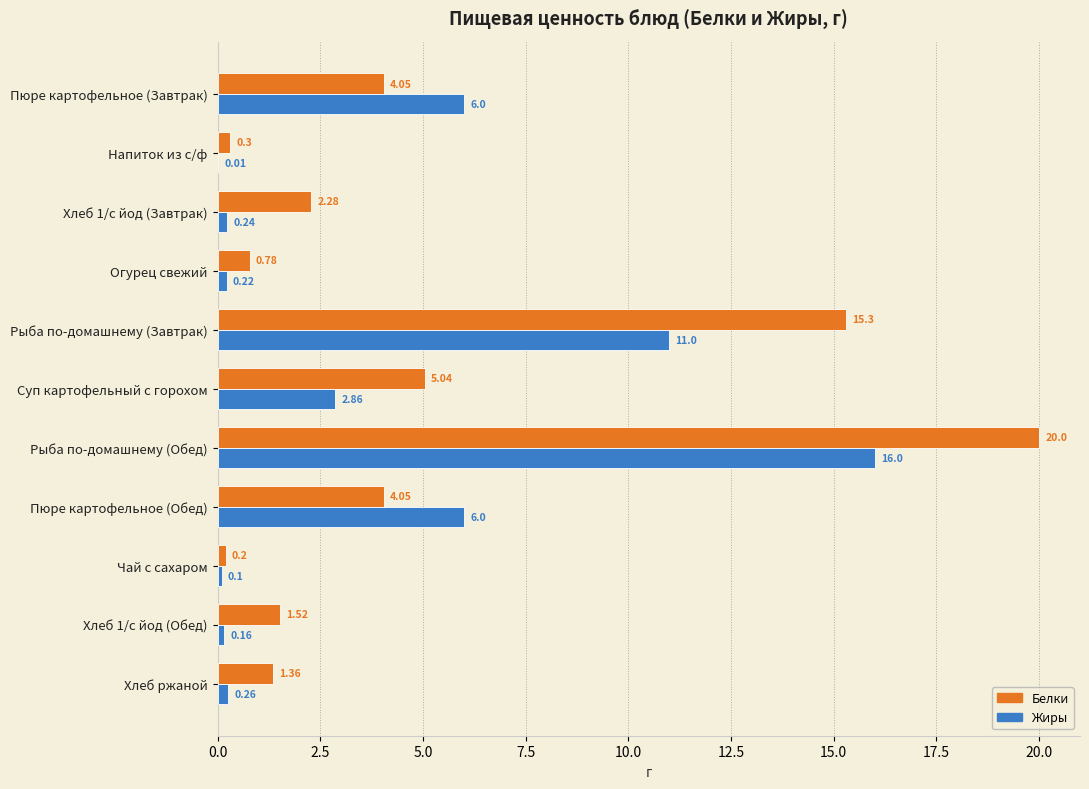

Which label corresponds to the largest value in the chart?

Рыба по-домашнему (Обед)